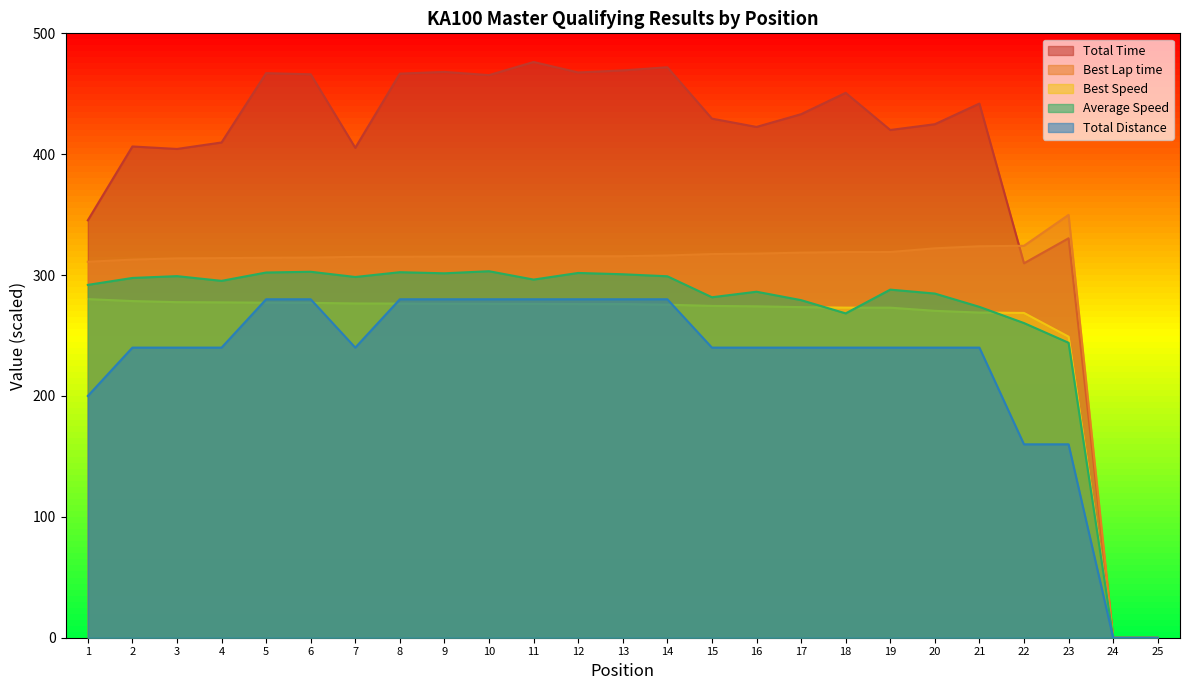

Reading left to right, extract all data points from this chart.

Total Time: 1=345.3	2=406.4	3=404.4	4=409.7	5=467.1	6=466.1	7=405.3	8=466.7	9=468.1	10=465.4	11=476.3	12=467.6	13=469.3	14=471.9	15=429.4	16=422.6	17=433.1	18=450.8	19=420.0	20=424.8	21=441.9	22=309.8	23=330.5	24=0.0	25=0.0
Best Lap time: 1=311.0	2=312.8	3=313.8	4=314.0	5=314.3	6=314.5	7=315.1	8=315.2	9=315.3	10=315.3	11=315.4	12=315.6	13=315.6	14=316.2	15=317.4	16=317.8	17=318.5	18=319.0	19=319.1	20=322.2	21=323.9	22=324.2	23=349.8	24=0.0	25=0.0
Best Speed: 1=280.1	2=278.5	3=277.6	4=277.4	5=277.2	6=277.0	7=276.5	8=276.4	9=276.3	10=276.3	11=276.2	12=276.0	13=276.0	14=275.5	15=274.5	16=274.2	17=273.5	18=273.1	19=273.0	20=270.4	21=269.0	22=268.7	23=249.1	24=0.0	25=0.0
Average Speed: 1=291.9	2=297.6	3=299.1	4=295.2	5=302.1	6=302.8	7=298.4	8=302.4	9=301.5	10=303.2	11=296.3	12=301.8	13=300.7	14=299.0	15=281.7	16=286.2	17=279.3	18=268.3	19=288.0	20=284.7	21=273.7	22=260.3	23=244.0	24=0.0	25=0.0
Total Distance: 1=200.0	2=240.0	3=240.0	4=240.0	5=280.0	6=280.0	7=240.0	8=280.0	9=280.0	10=280.0	11=280.0	12=280.0	13=280.0	14=280.0	15=240.0	16=240.0	17=240.0	18=240.0	19=240.0	20=240.0	21=240.0	22=160.0	23=160.0	24=0.0	25=0.0